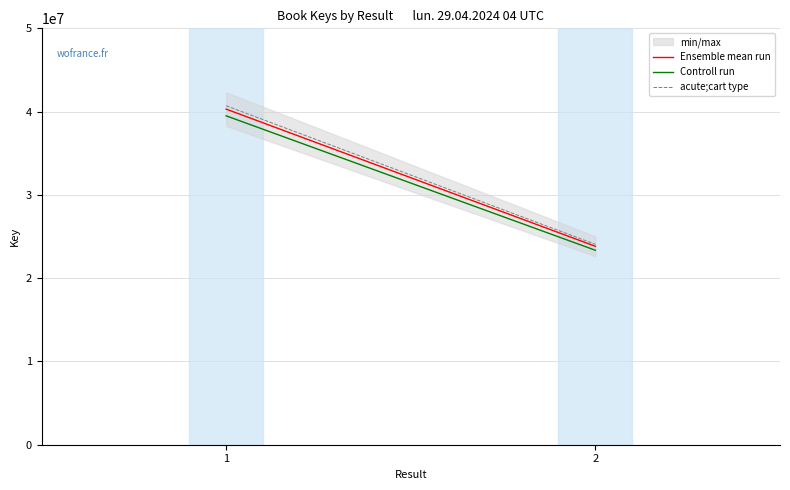

Where is Ensemble mean run nearest to the value 32062940?

2